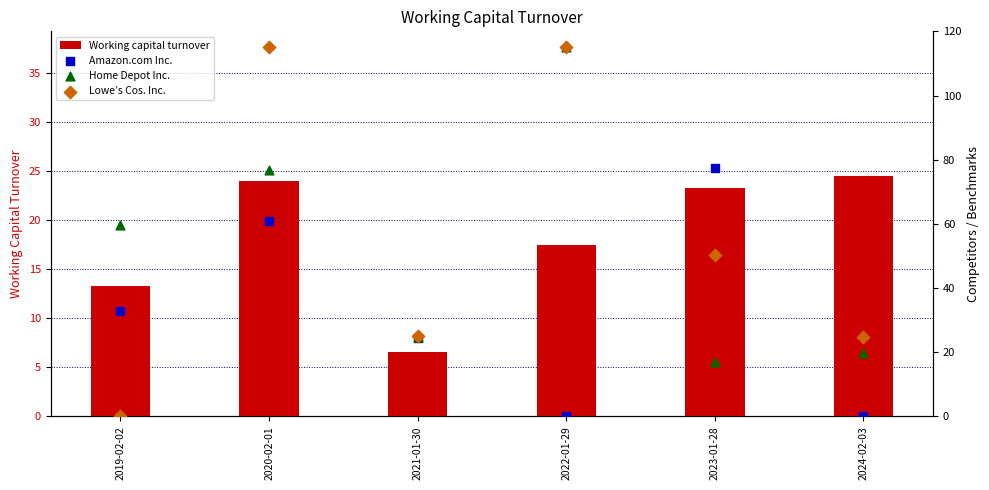

At which category is the sum across all series the highest?

2020-02-01